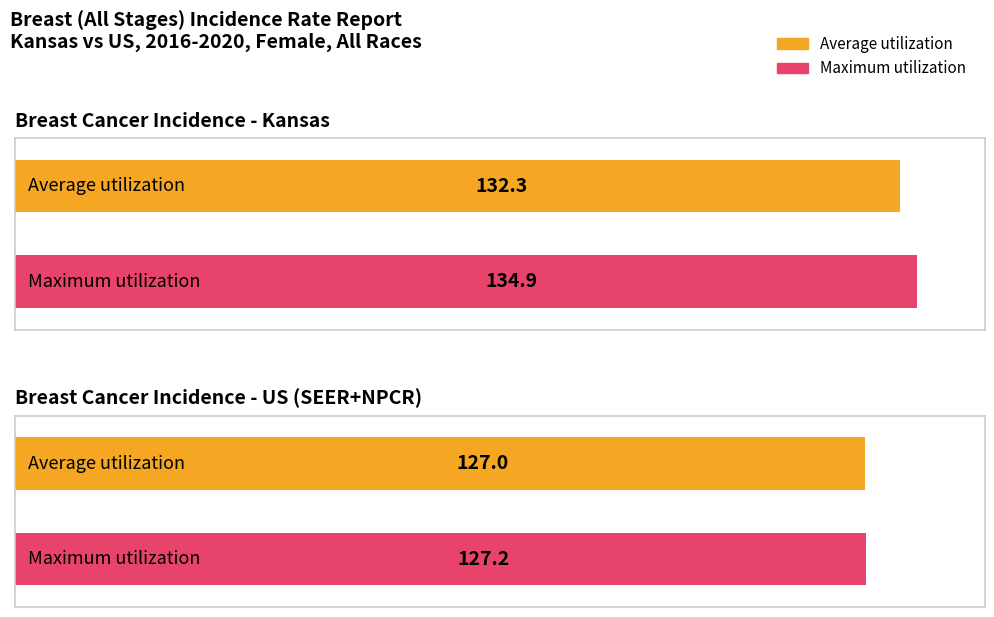

Which has a higher value, Kansas or US (SEER+NPCR)?

Kansas